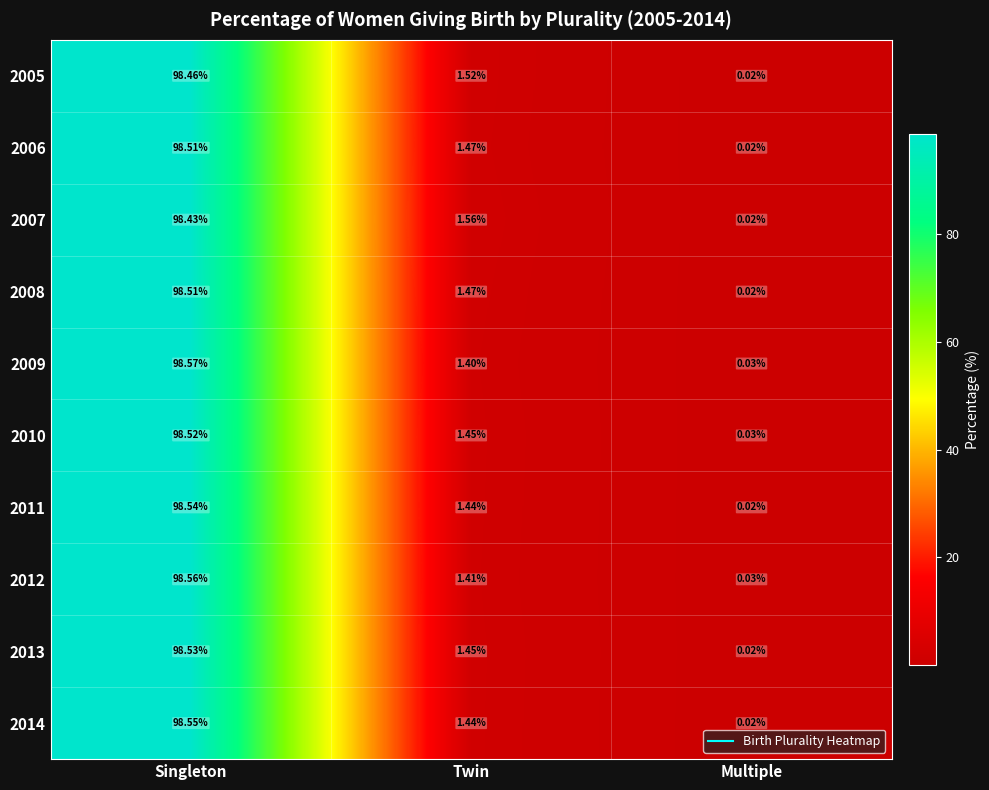

List the labels in order of 2011 value, smallest first.

Multiple, Twin, Singleton